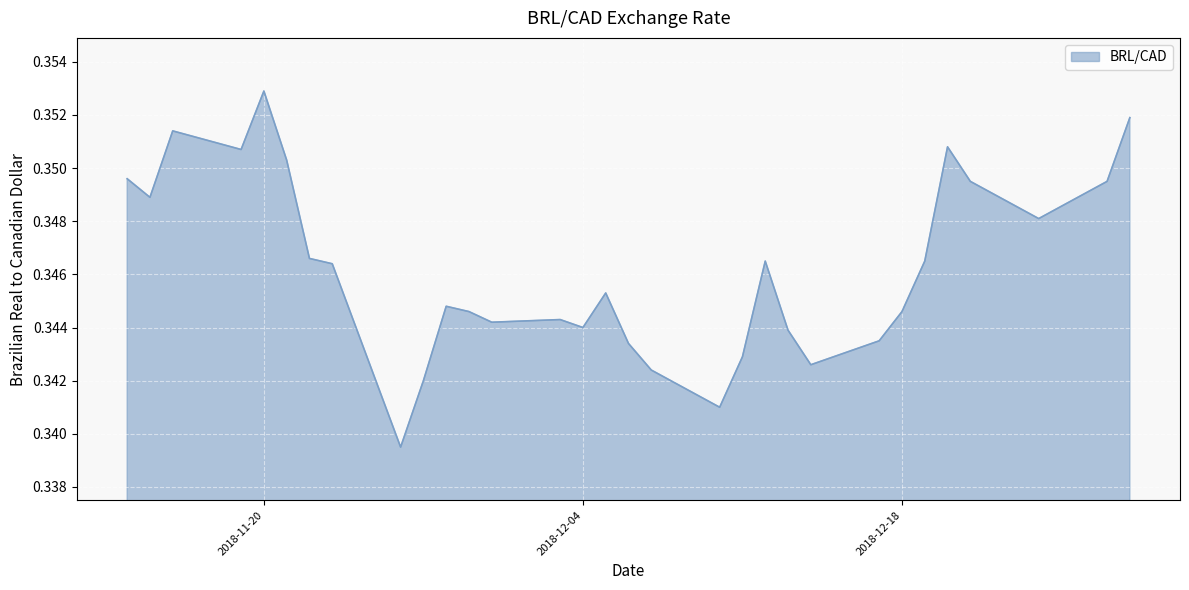

Does the chart display data point markers on the line(s)?

No